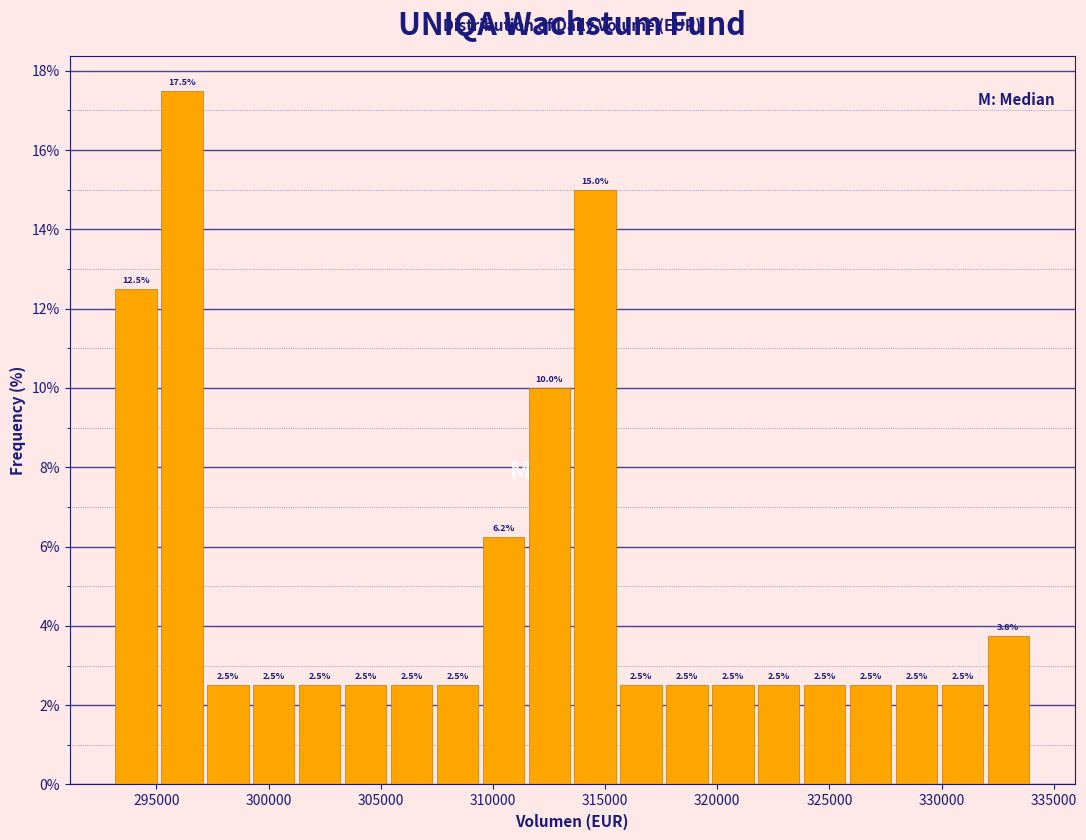

Which range on the x-axis has the tallest bar?

295000 to 297000